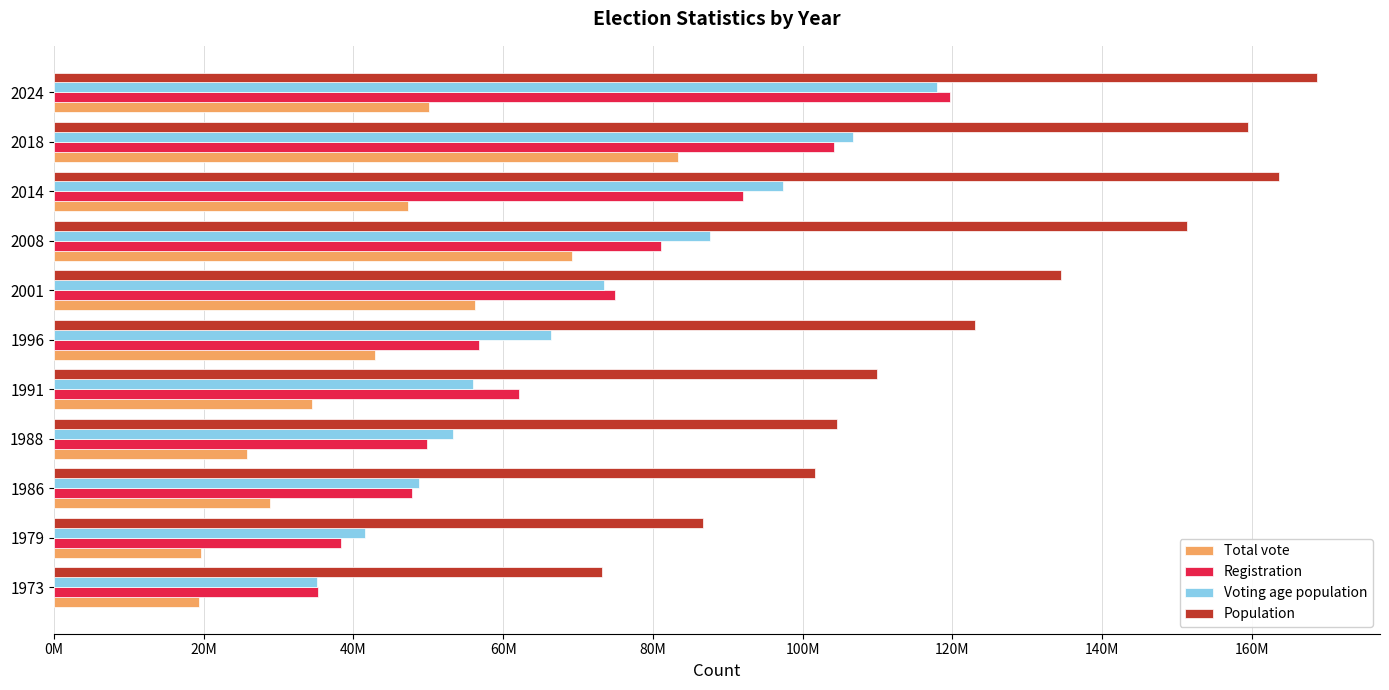

What are all the series names shown in the legend?

Total vote, Registration, Voting age population, Population